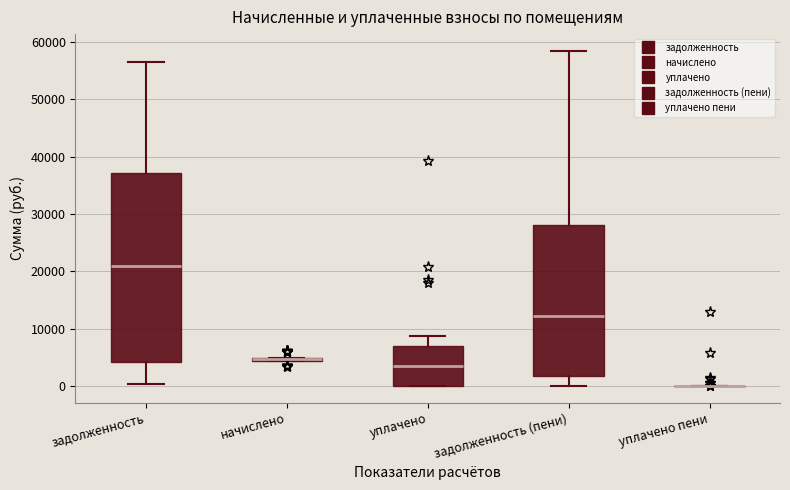

Which box is the tallest, from its lower edge to its upper edge?

задолженность